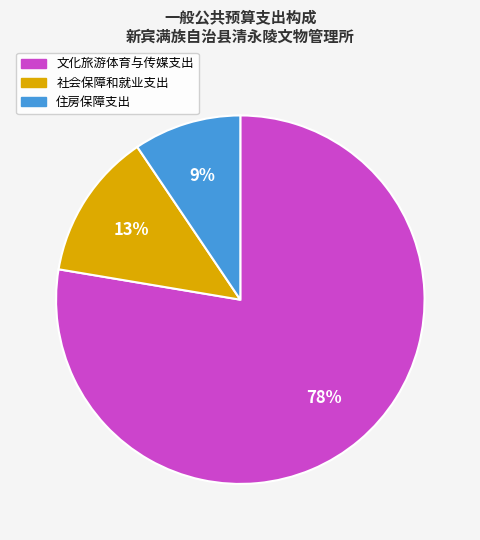

Which category accounts for the majority?

文化旅游体育与传媒支出